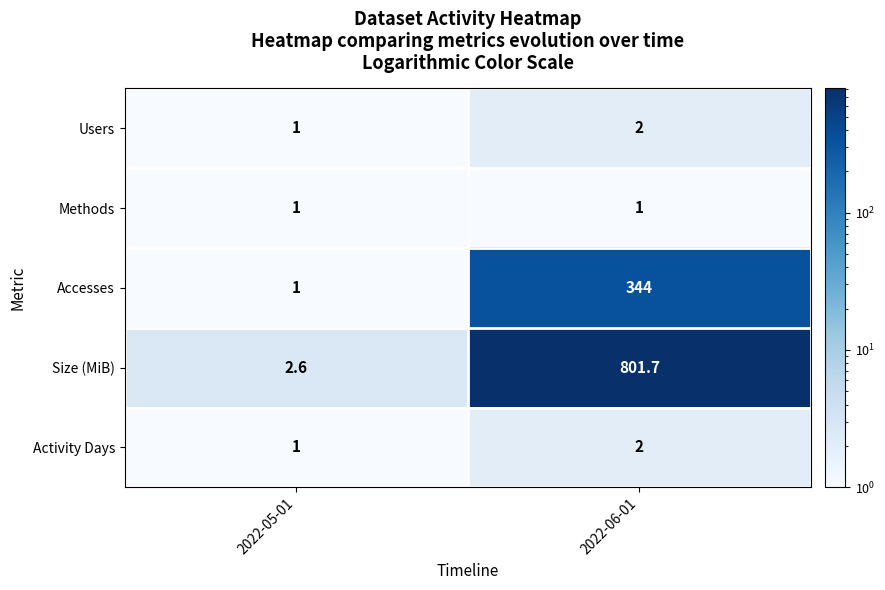

What is the sum of all Size (MiB) values?

804.3